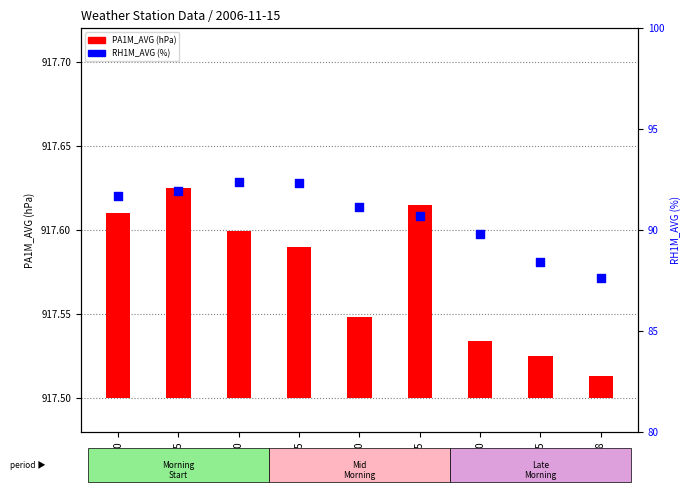

Which series reaches the maximum Y coordinate?

RH1M_AVG